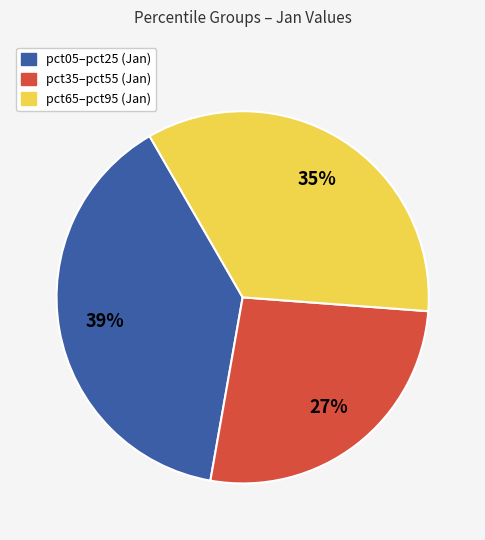

Does any single category account for the majority?

No